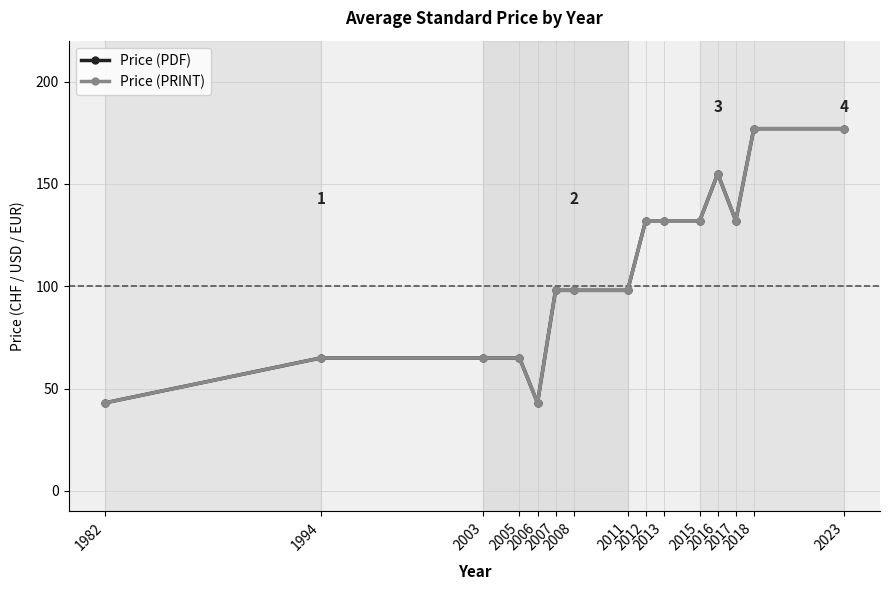

Is this an area chart (filled region under the line)?

No